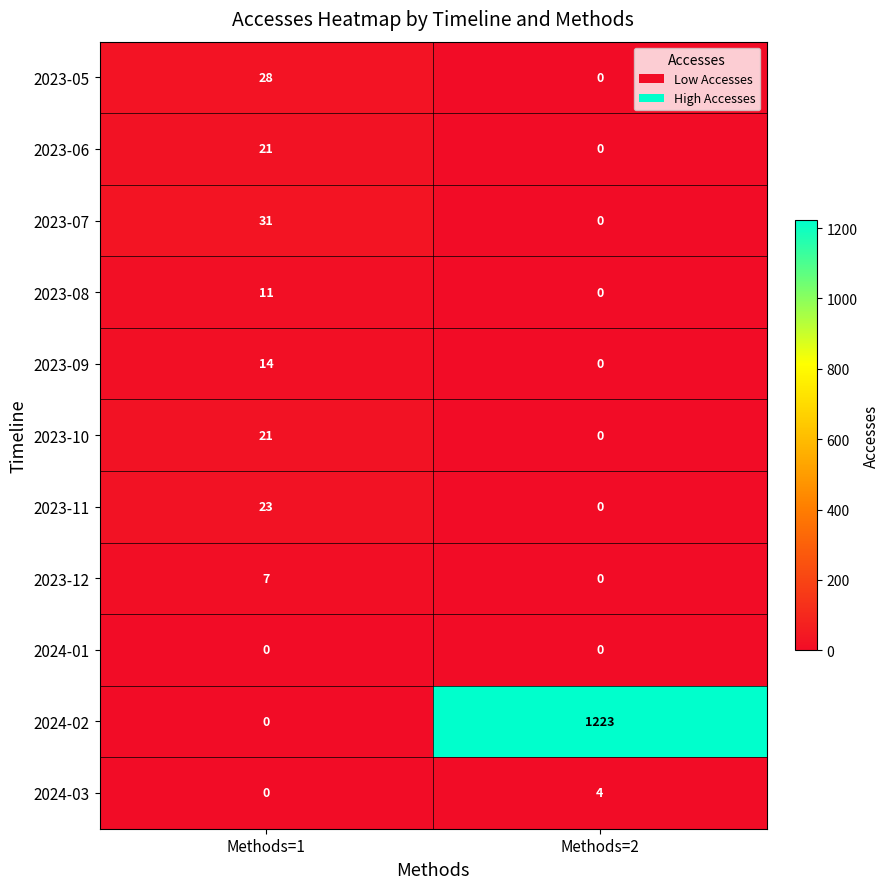

At which label does 2024-02 reach its minimum?

Methods=1